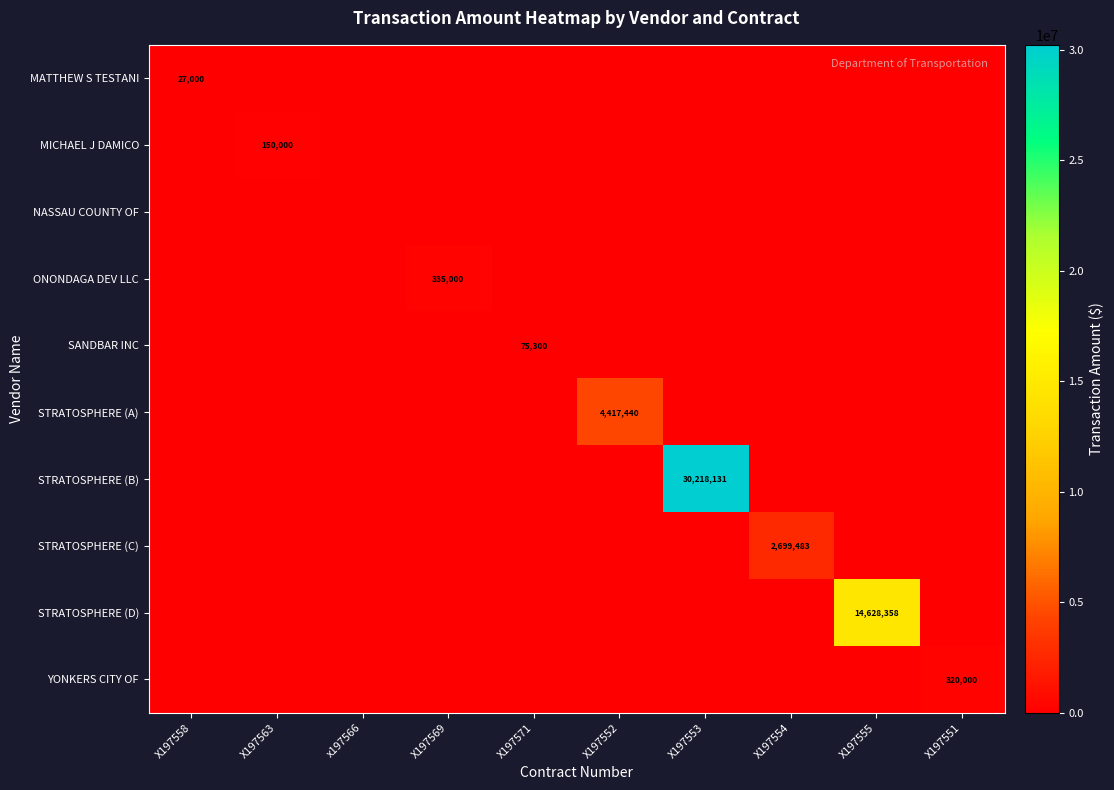

At how many categories does at least one series exceed 30056881?

1